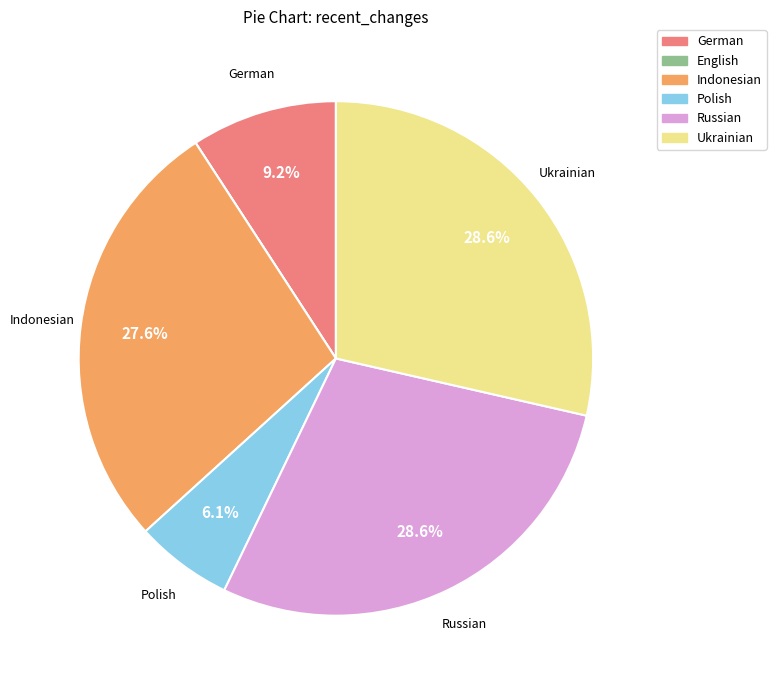

Is the sum of German and Ukrainian greater than half?

No